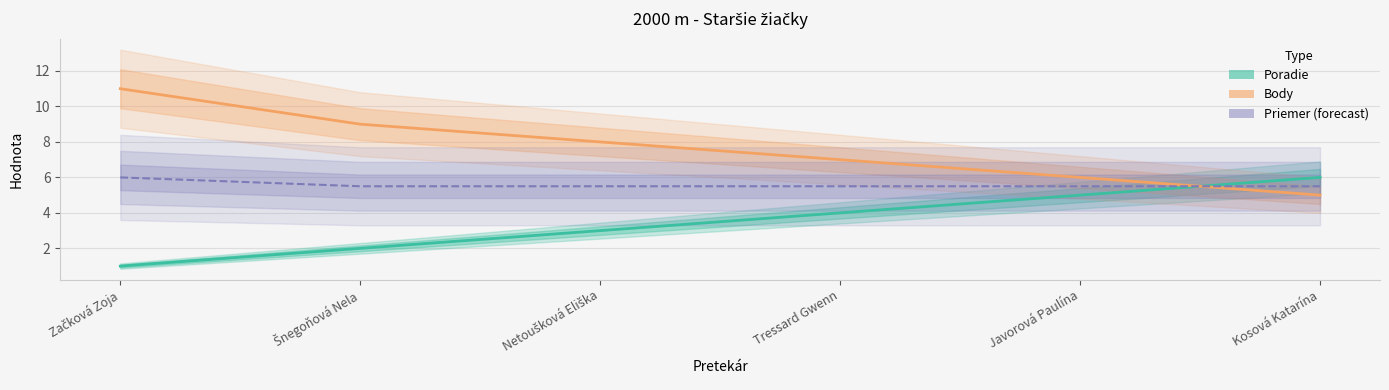

Which category has the lowest value across all series?

Začková Zoja